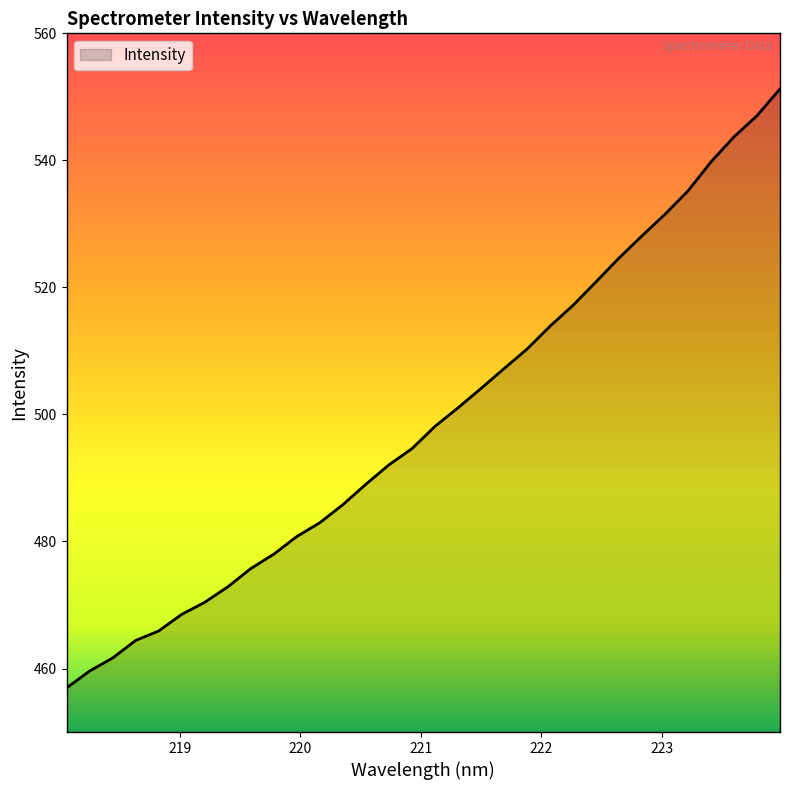

What is the difference between the maximum and minimum values?

94.3